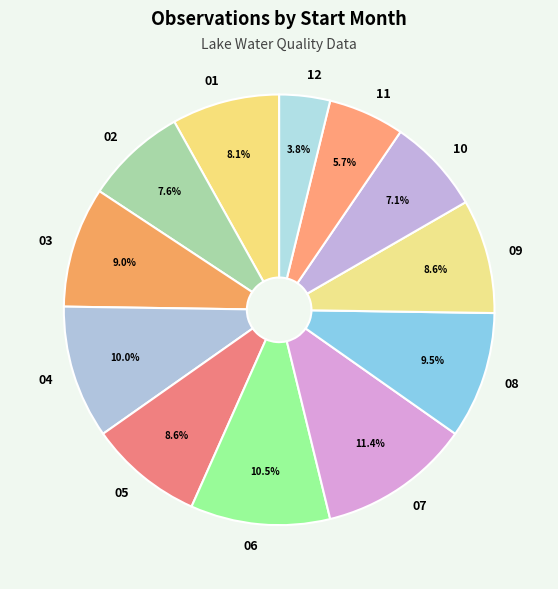

To the nearest percent, what is the combined percentage of 04 and 01?

18%